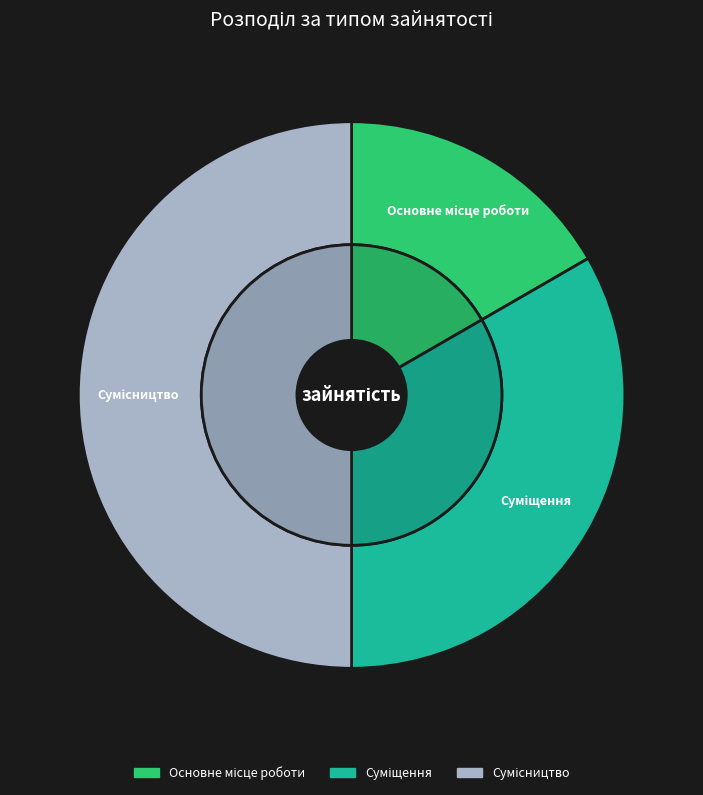

To the nearest percent, what percentage of the pie is Основне місце роботи?

17%